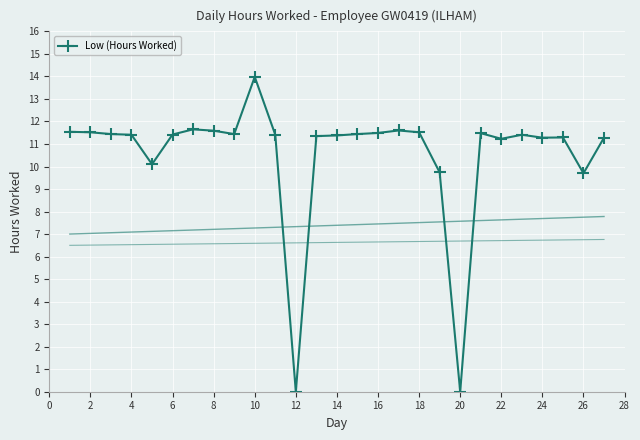

What is the highest value of the Low (Hours Worked) series?

14.0